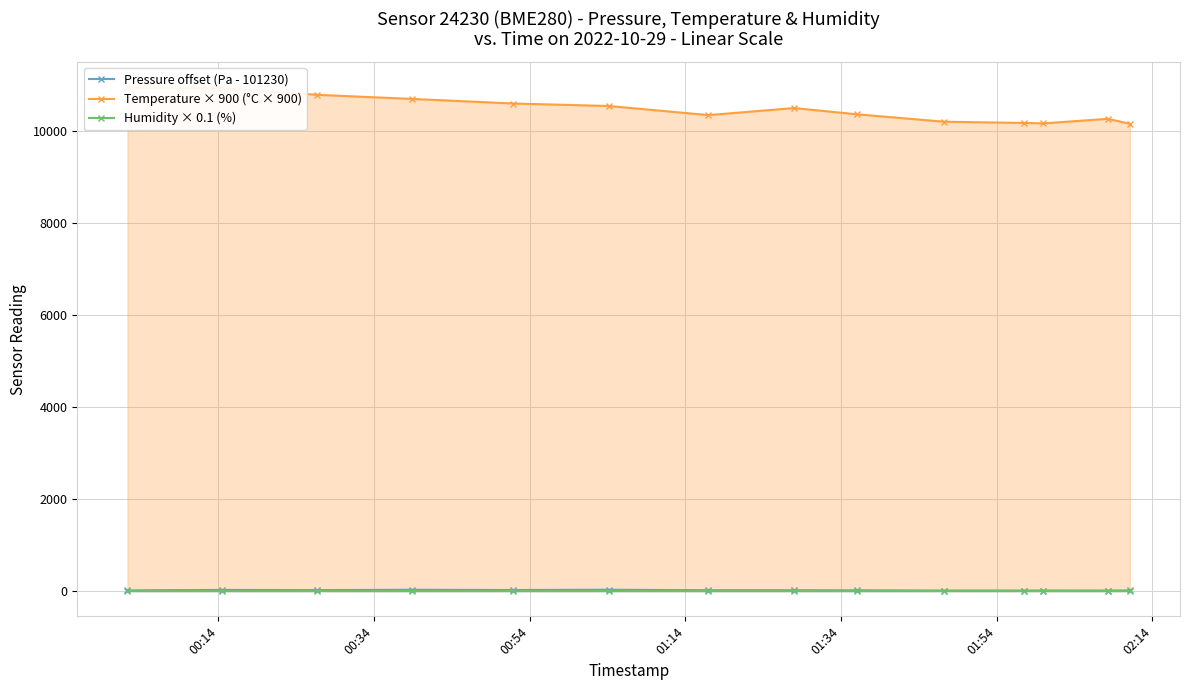

Does the chart display data point markers on the line(s)?

Yes